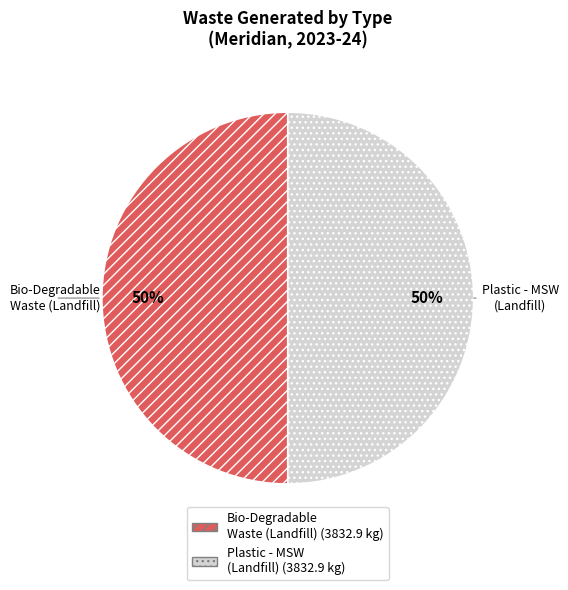

To the nearest percent, what is the average slice percentage?

50%